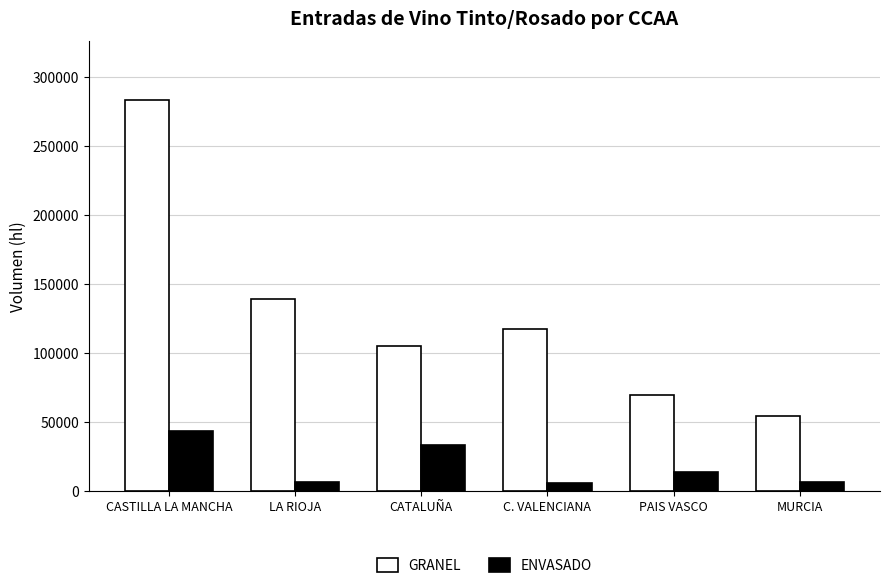

How many categories are shown in the chart?

6